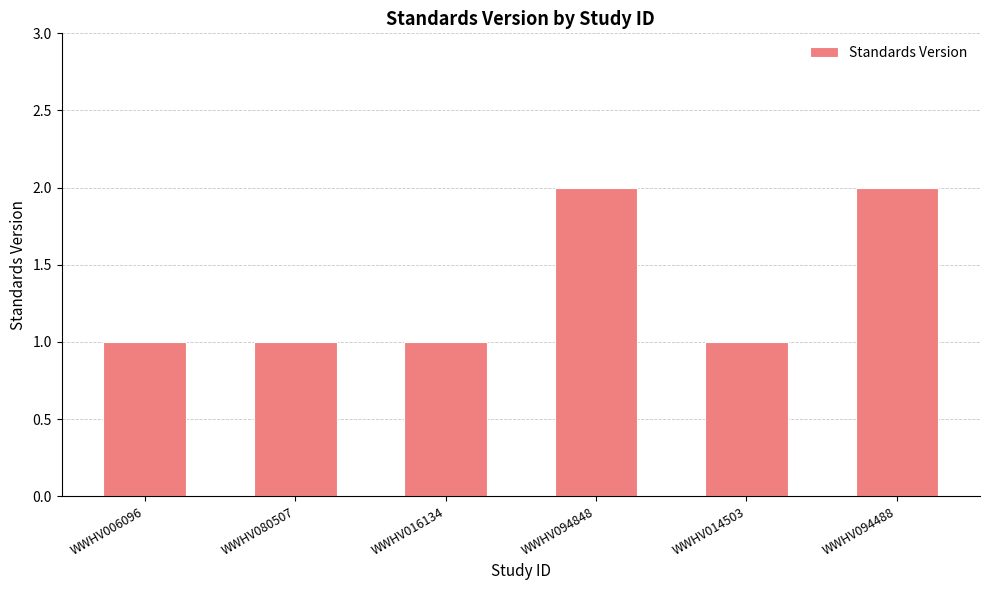

Approximately how many times larger is the value at WWHV094848 compared to WWHV016134?

2.0